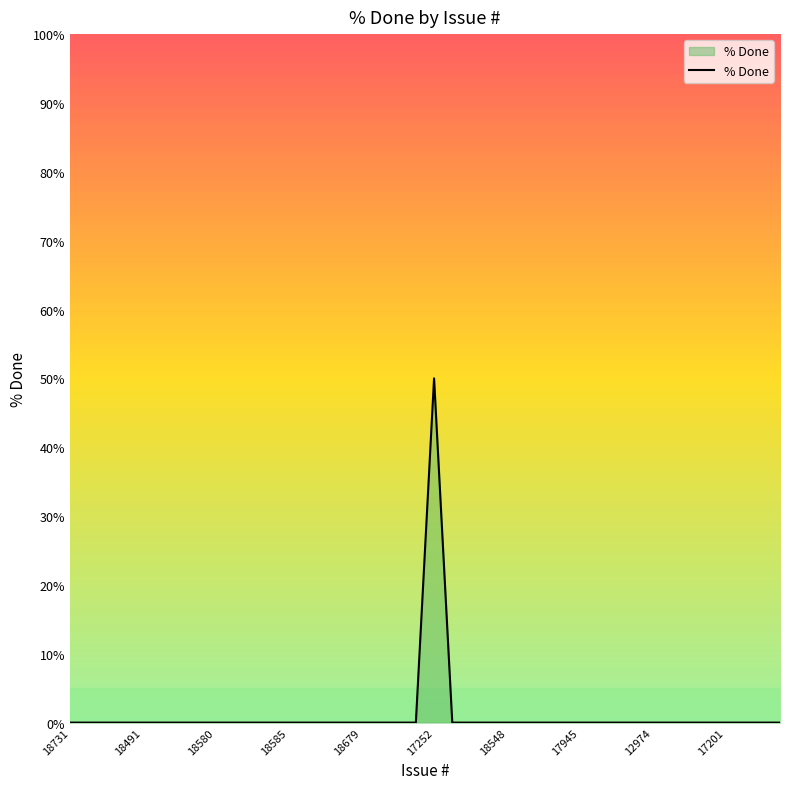

What is the maximum value shown in the chart?

50